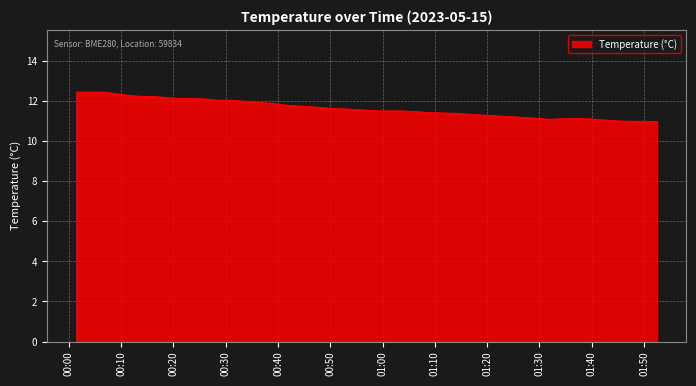

What is the minimum value shown in the chart?

11.0